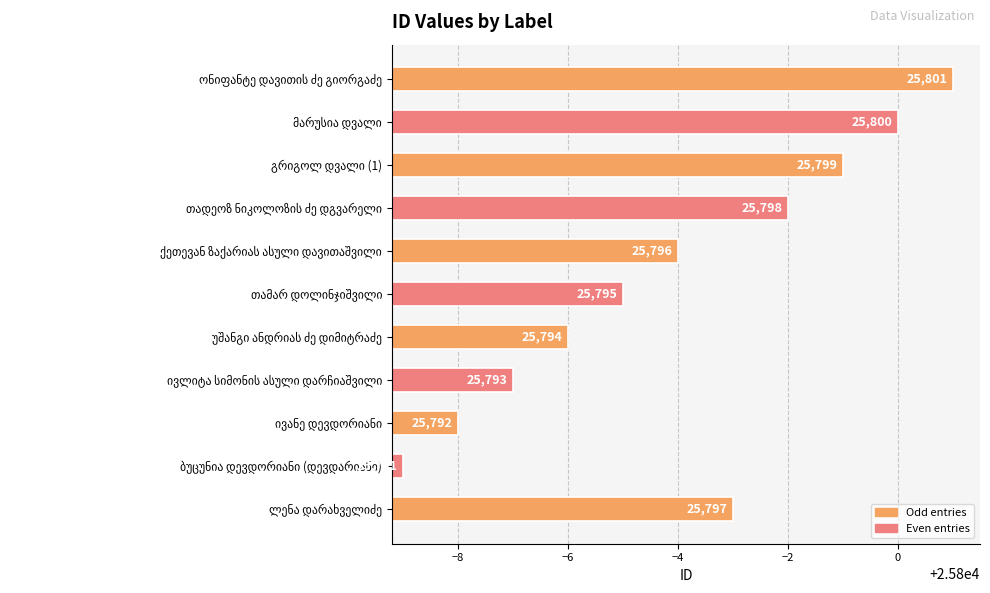

What is the greatest value displayed?

25801